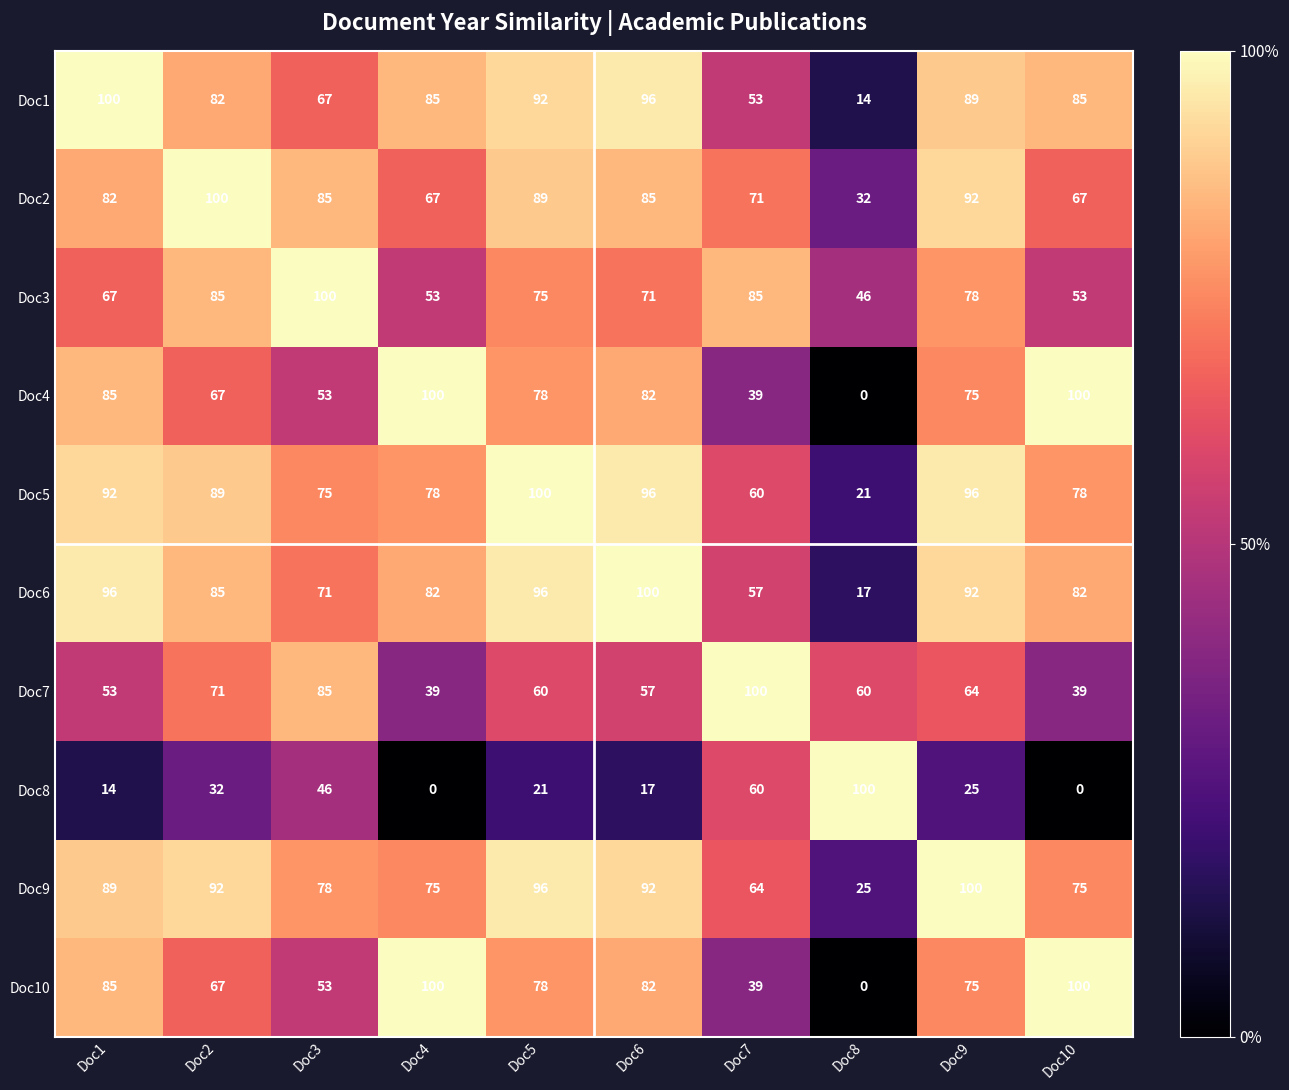

What is the maximum value shown in the chart?

100